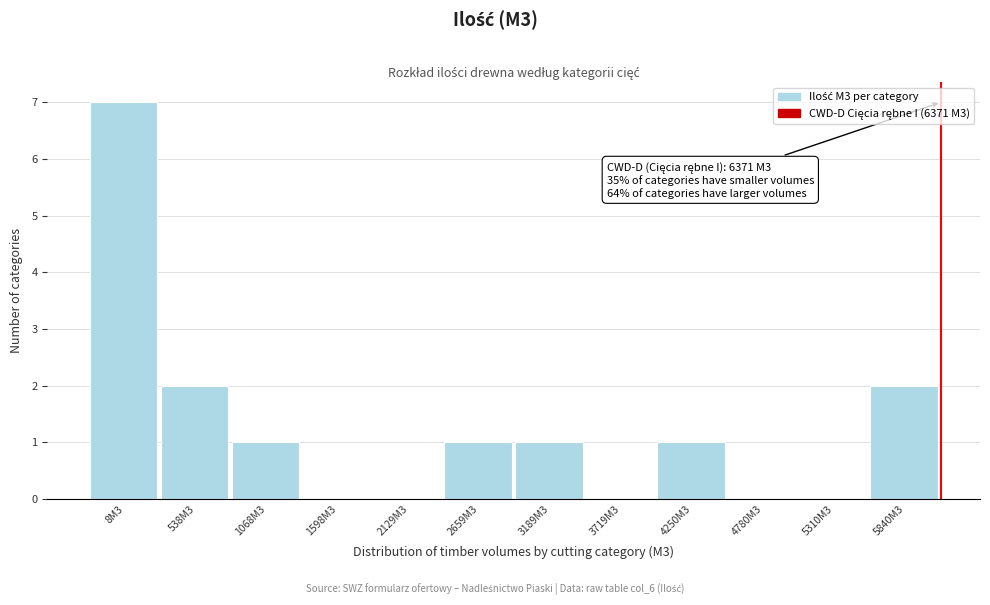

Reading left to right, what are all the values shown in this chart?

8M3=7	538M3=2	1068M3=1	1598M3=0	2129M3=0	2659M3=1	3189M3=1	3719M3=0	4250M3=1	4780M3=0	5310M3=0	5840M3=2